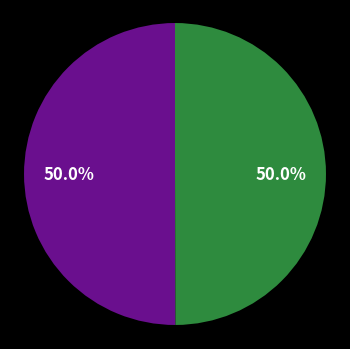

How many slices are in this pie chart?

2